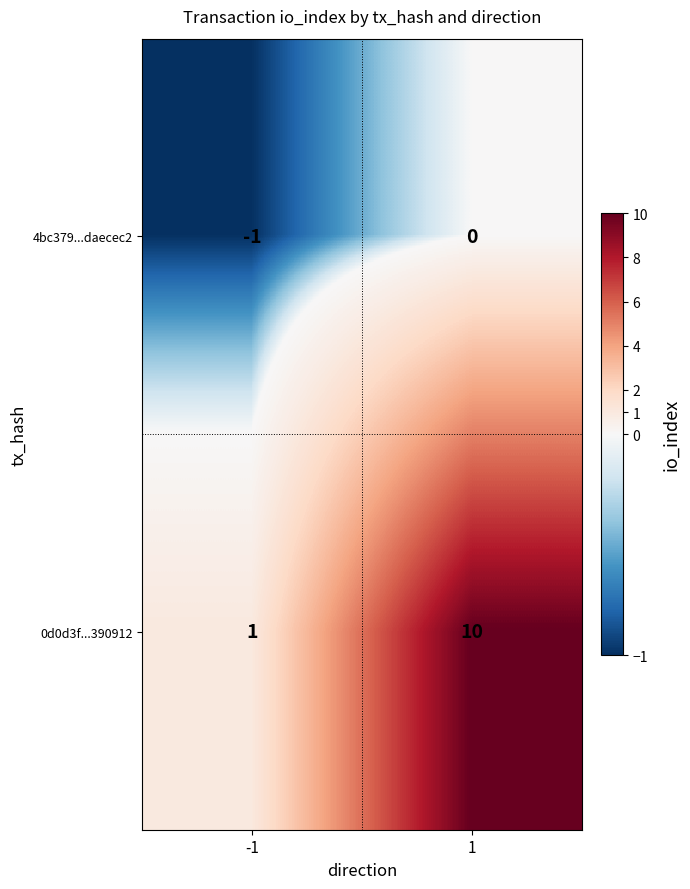

What is the sum of the 0d0d3f...390912 values at 1 and -1?

11